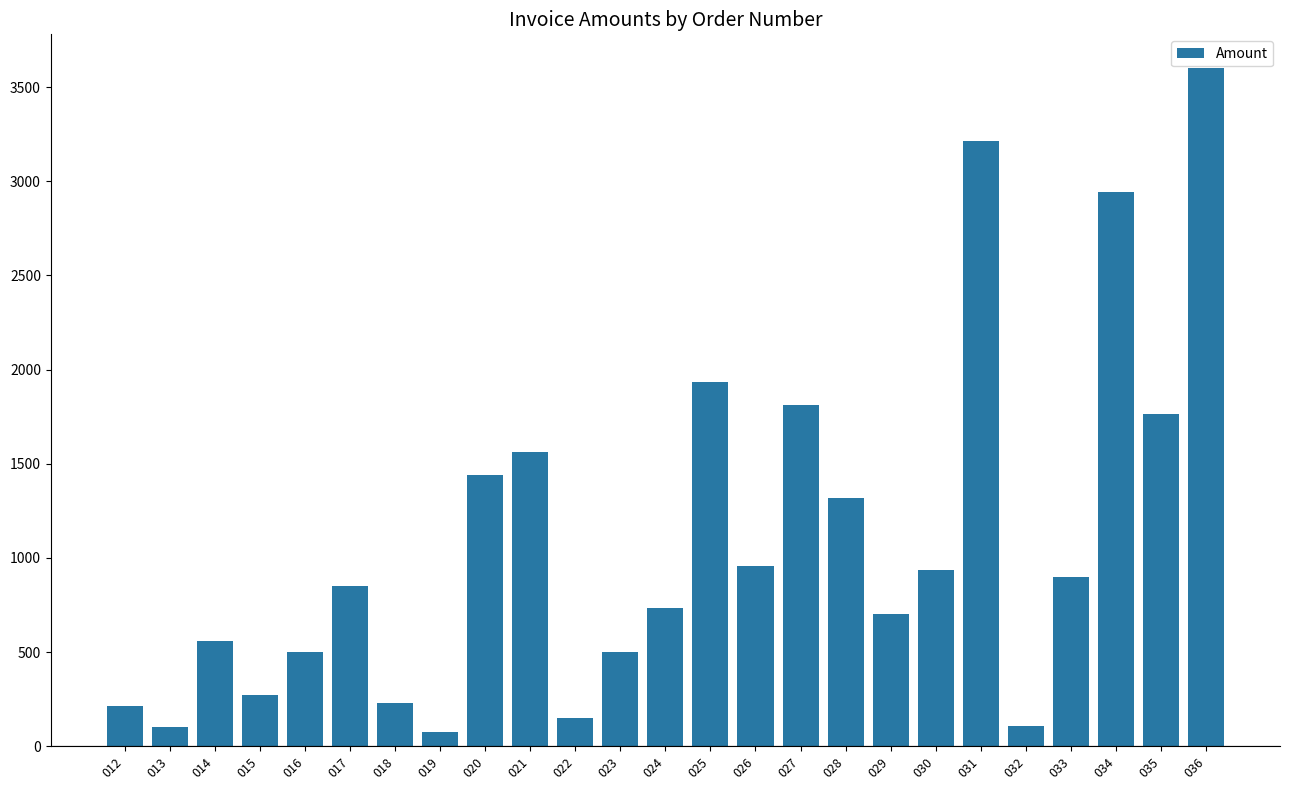

What is the minimum value shown in the chart?

77.0